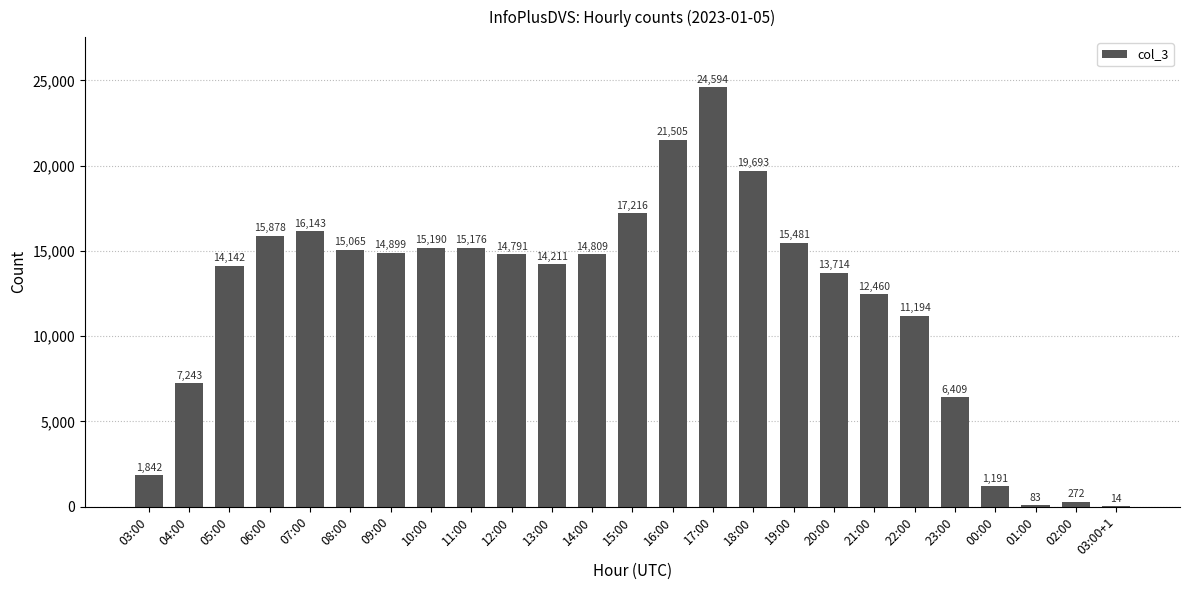

Is it true that the value at 17:00 is 15157?

False